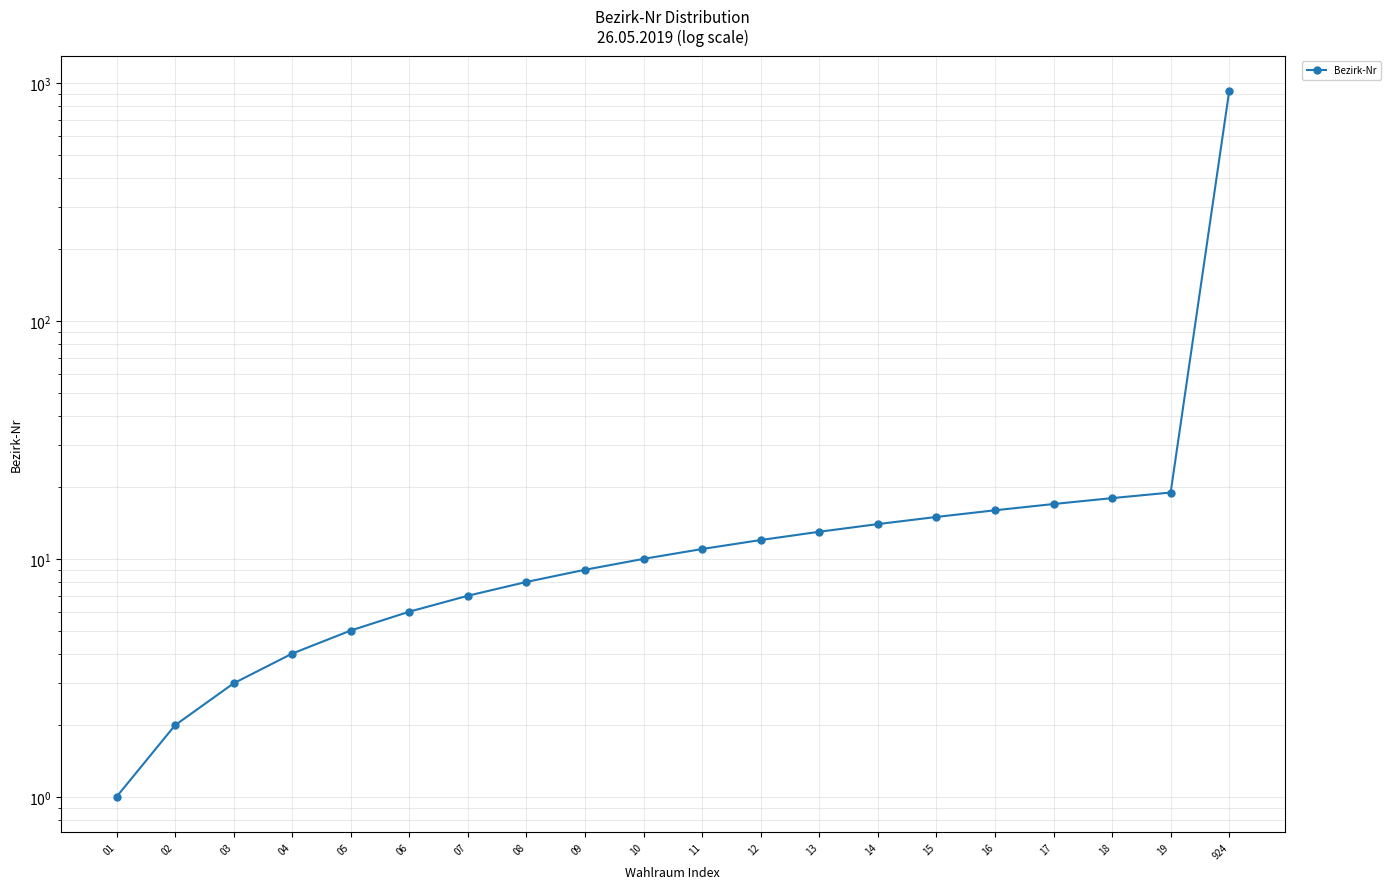

True or false: the data shows 11 at 06.

False